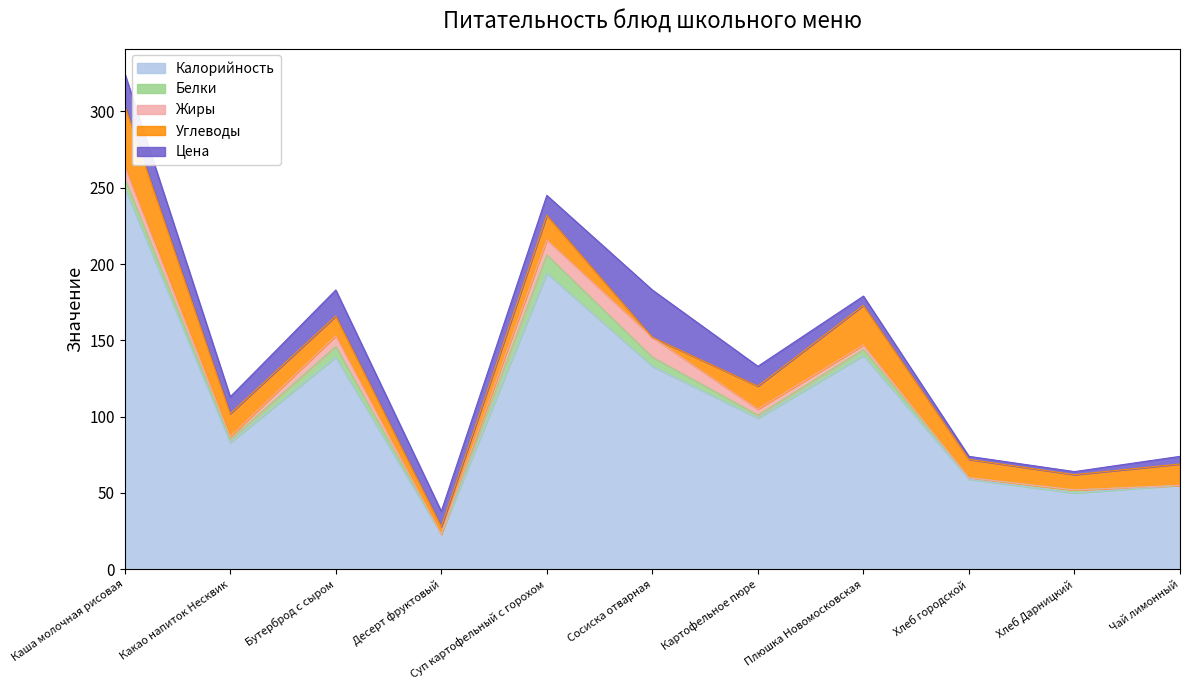

What is the value of the Белки point at the 3rd from the left?

7